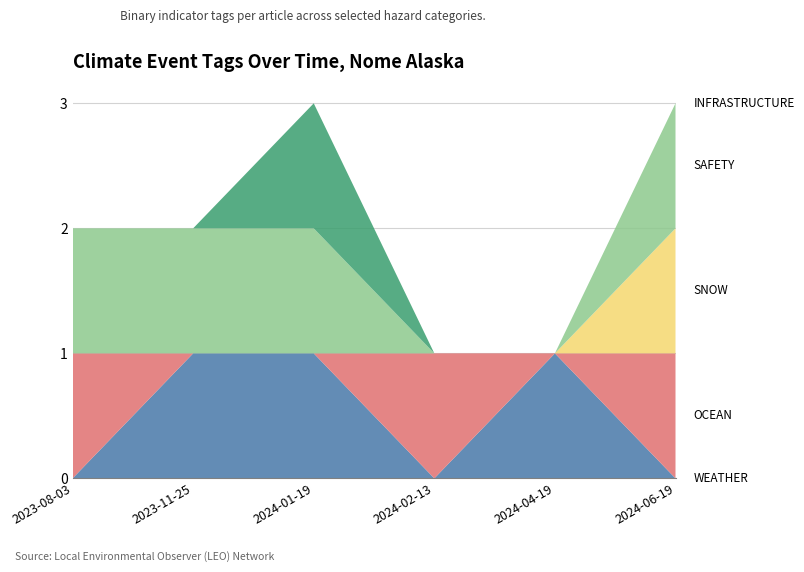

Reading right to left, what are all the values shown in this chart?

WEATHER: 2024-06-19=0	2024-04-19=1	2024-02-13=0	2024-01-19=1	2023-11-25=1	2023-08-03=0
OCEAN: 2024-06-19=1	2024-04-19=0	2024-02-13=1	2024-01-19=0	2023-11-25=0	2023-08-03=1
SNOW: 2024-06-19=1	2024-04-19=0	2024-02-13=0	2024-01-19=0	2023-11-25=0	2023-08-03=0
SAFETY: 2024-06-19=1	2024-04-19=0	2024-02-13=0	2024-01-19=1	2023-11-25=1	2023-08-03=1
INFRASTRUCTURE: 2024-06-19=0	2024-04-19=0	2024-02-13=0	2024-01-19=1	2023-11-25=0	2023-08-03=0